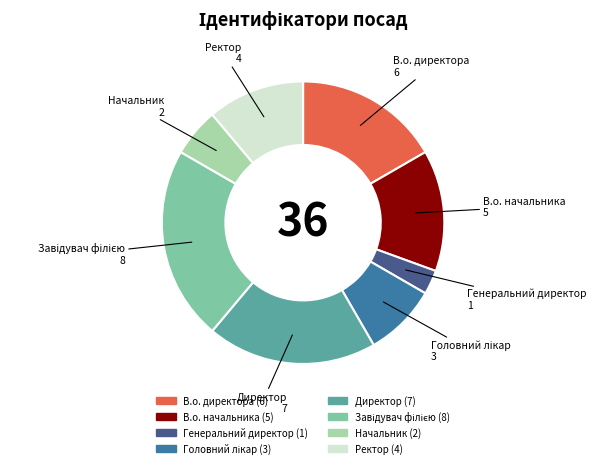

Is it true that В.о. начальника is 14% of the pie?

True